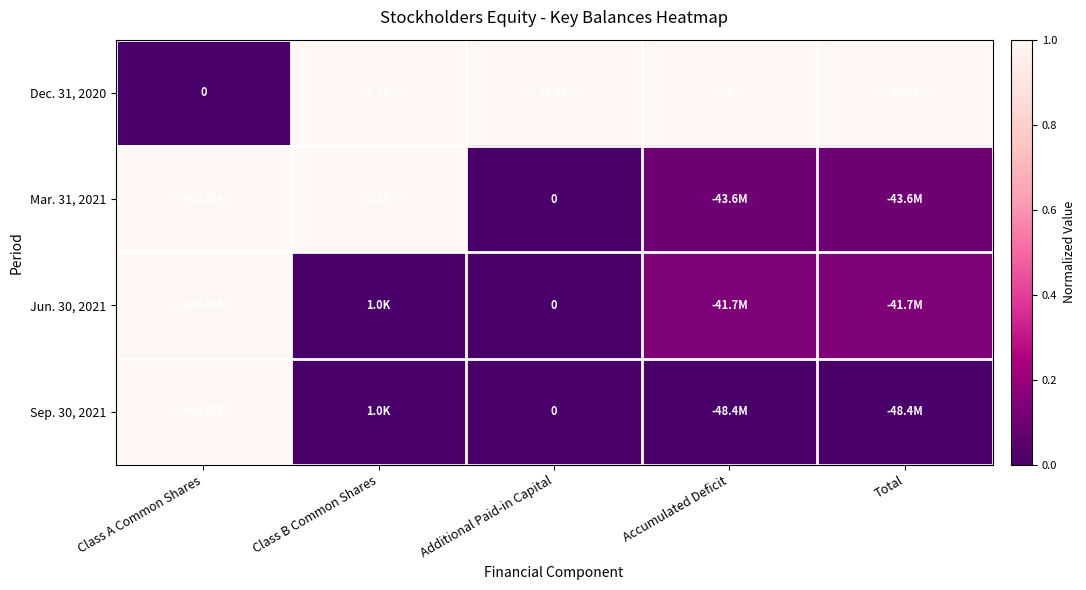

The Jun. 30, 2021 series shows 0.0 at Class B Common Shares. True or false?

True